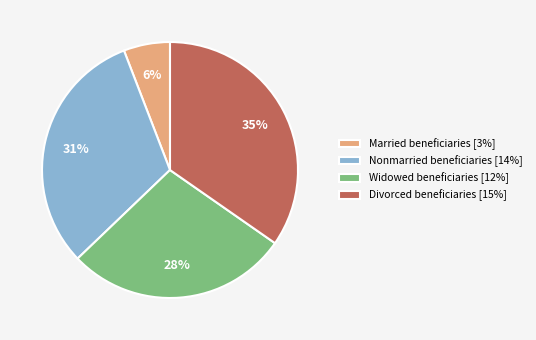

What percentage is the Nonmarried beneficiaries slice, to the nearest percent?

31%